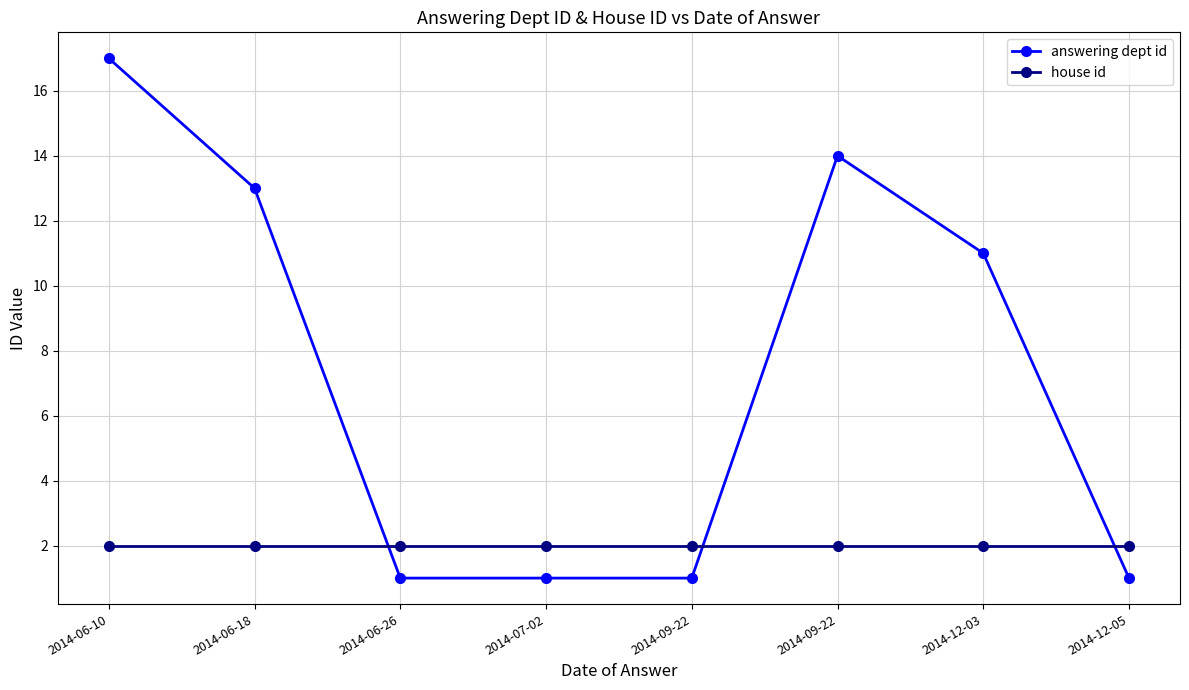

How many series are shown in this chart?

2